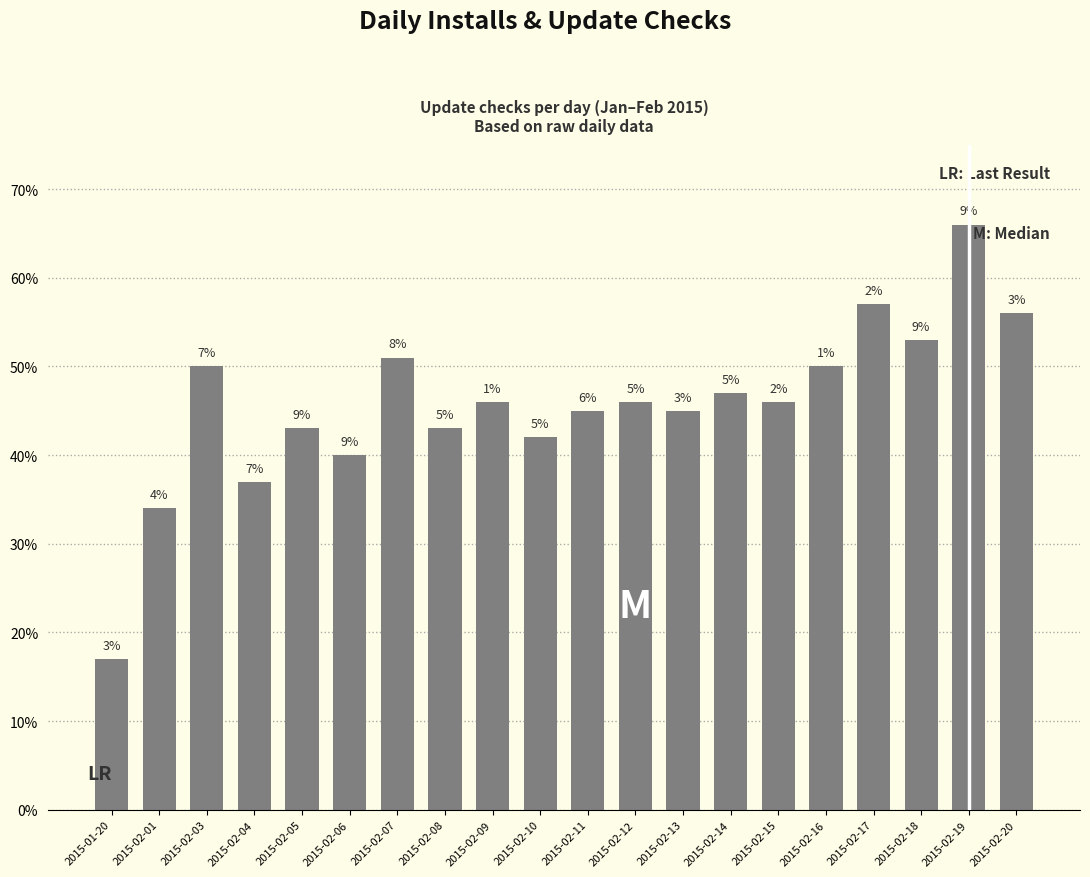

How many values exceed 46?

8